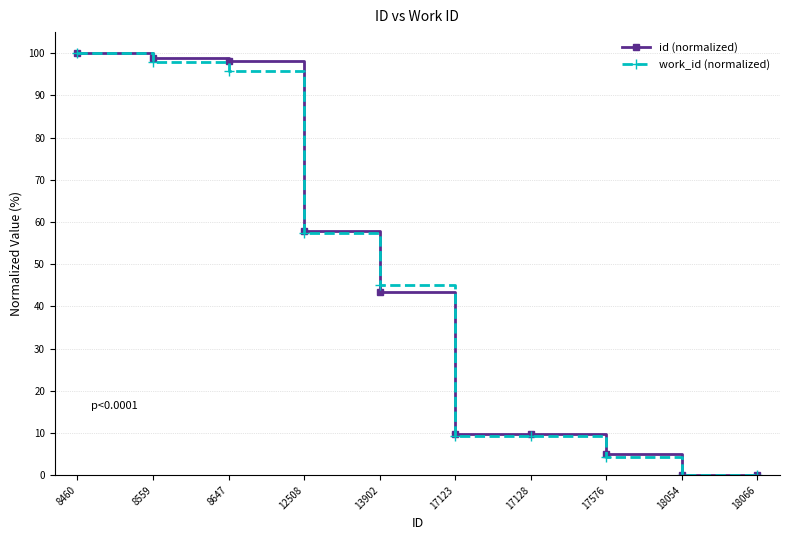

What is the value of the work_id (normalized) point at the 8th from the left?

4.4